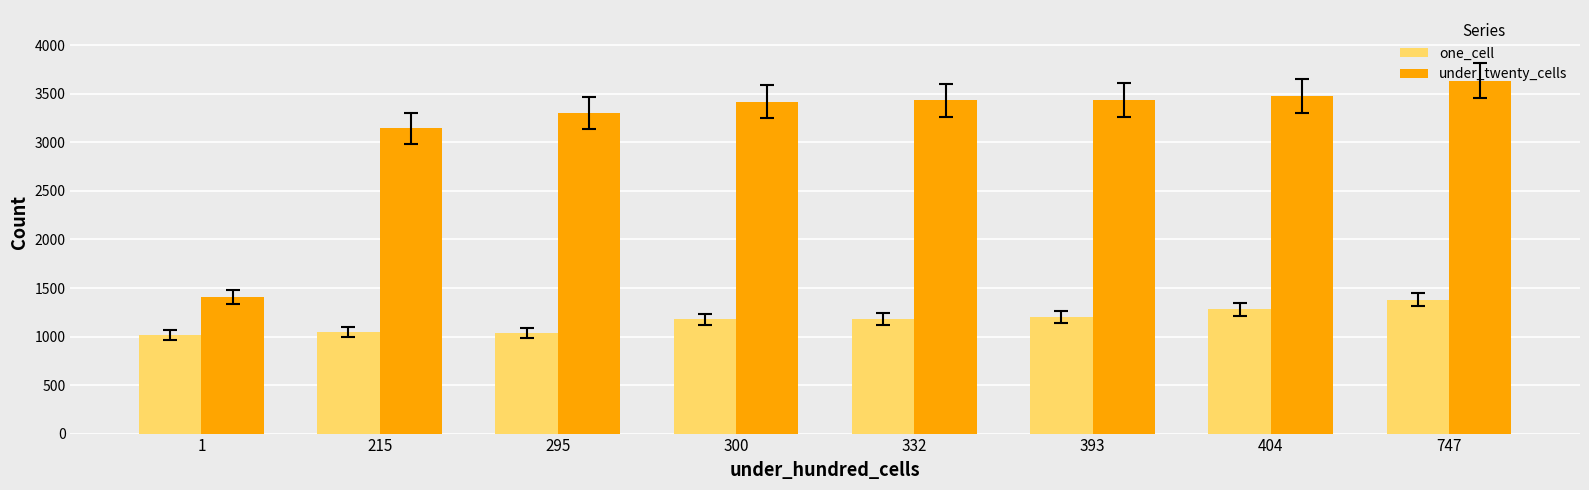

Which label corresponds to the largest value in the chart?

747